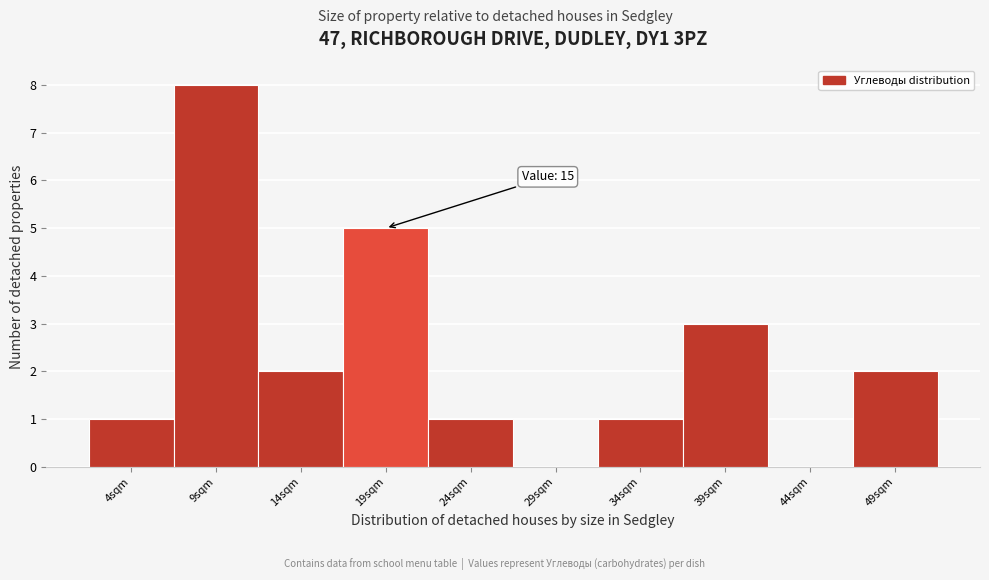

Reading left to right, extract all data points from this chart.

4sqm=1	9sqm=8	14sqm=2	19sqm=5	24sqm=1	29sqm=0	34sqm=1	39sqm=3	44sqm=0	49sqm=2